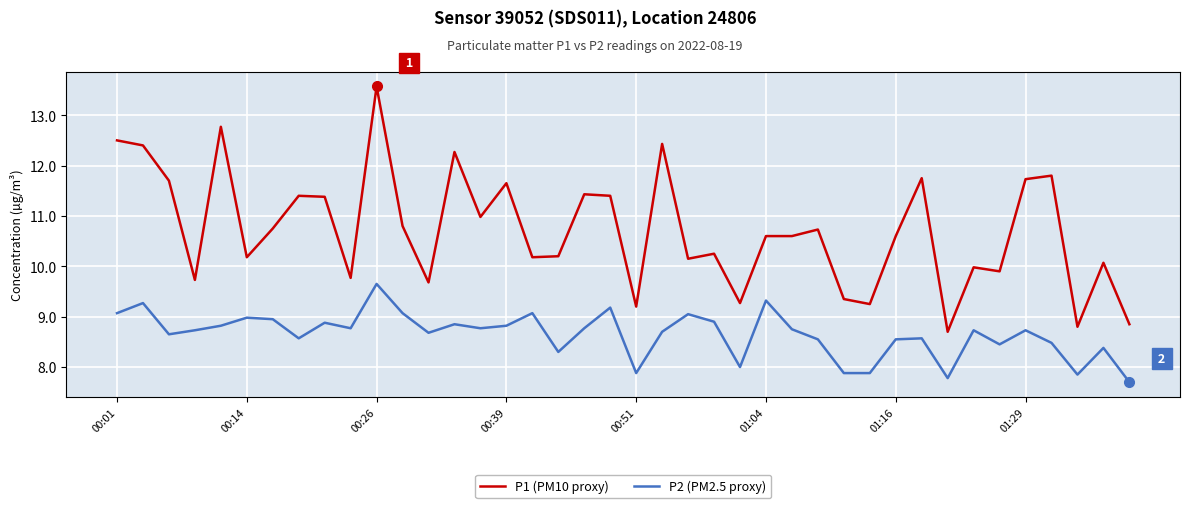

True or false: P1 (PM10 proxy) and P2 (PM2.5 proxy) cross at least once.

False